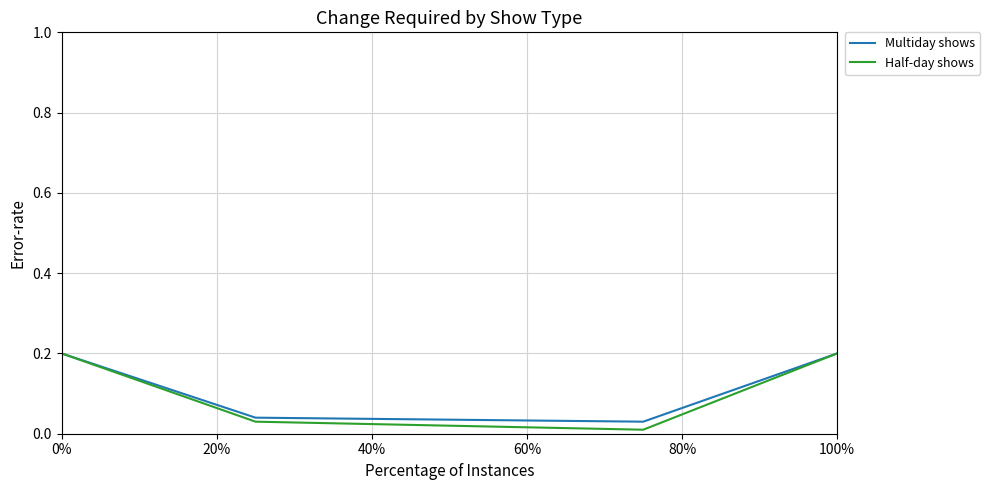

What is the average value of the Half-day shows series?

0.1